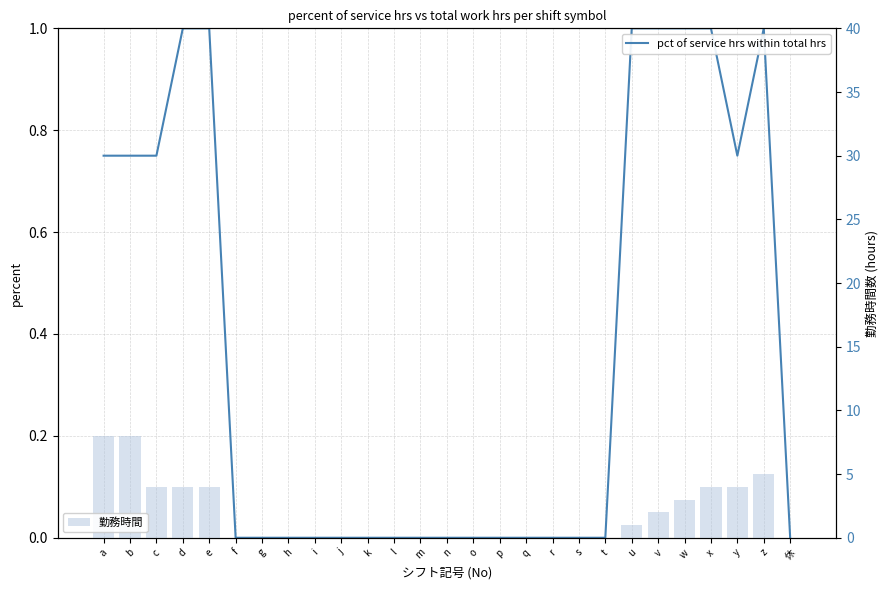

Is the value of 勤務時間 at u greater than the value of pct of service hrs within total hrs at m?

Yes